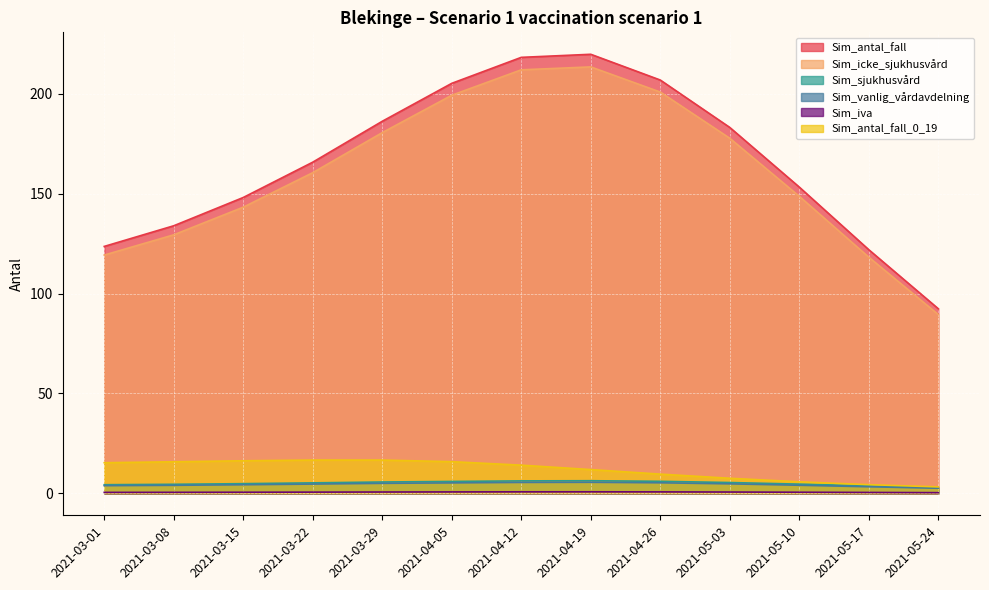

Read the Sim_vanlig_vårdavdelning value at 2021-04-19.

5.5